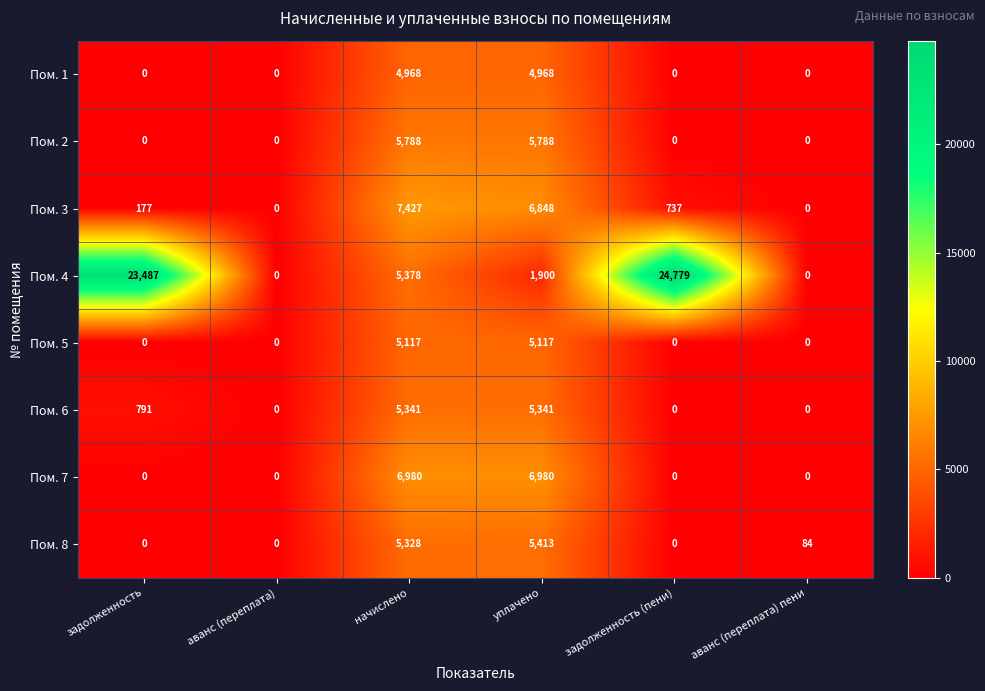

List the series in order of their peak value, highest first.

Пом. 4, Пом. 3, Пом. 7, Пом. 2, Пом. 8, Пом. 6, Пом. 5, Пом. 1